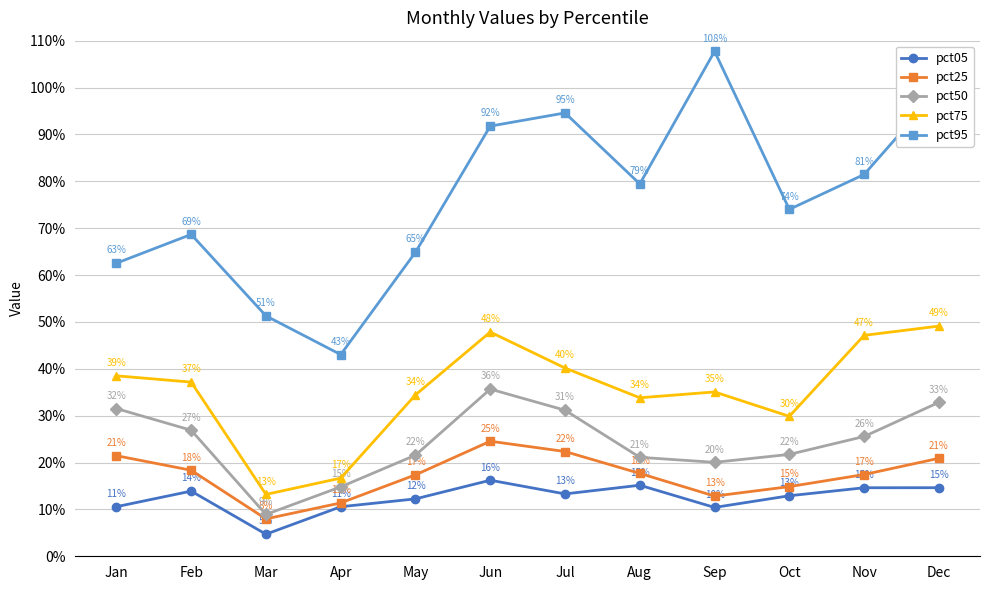

True or false: pct25 and pct50 intersect in this chart.

False